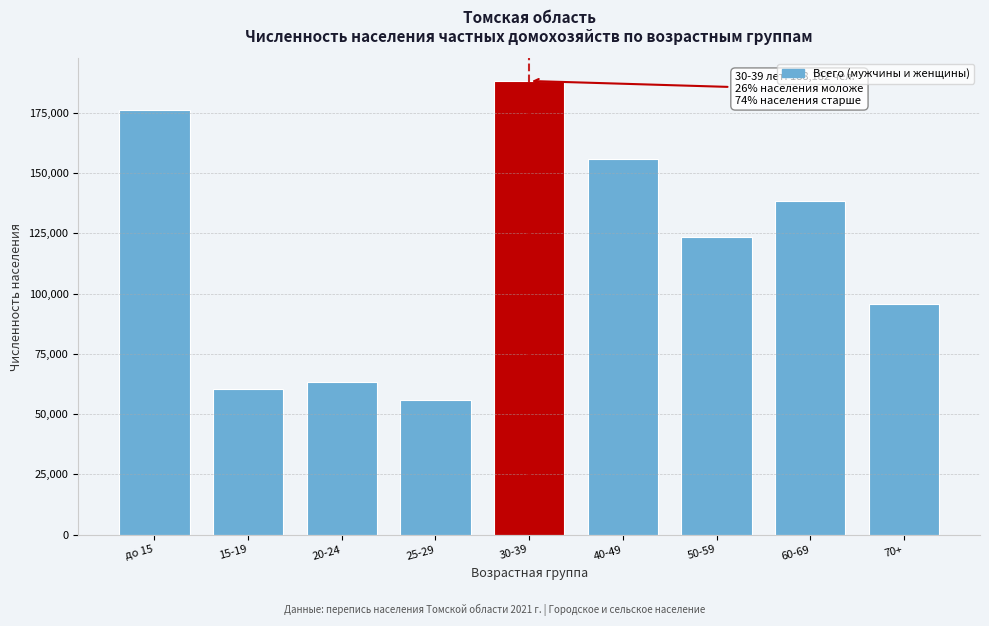

Reading left to right, list all the values displayed in this chart.

176253	60519	63374	55824	188182	155628	123580	138376	95796